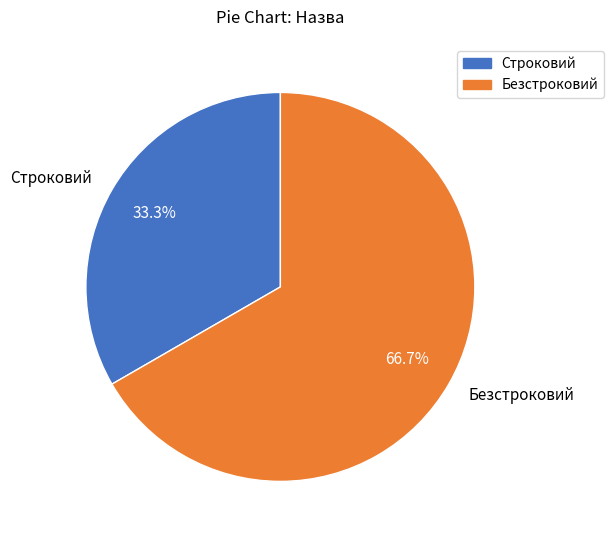

How much of the chart is everything except Безстроковий?

33.3%